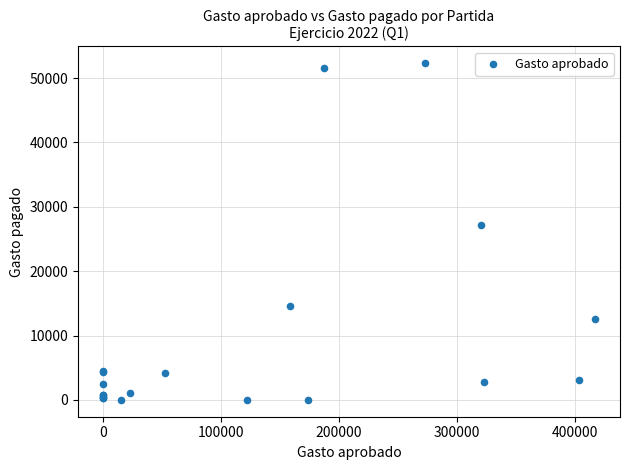

What Y value in the scatter plot is closest to 26150?

27104.4